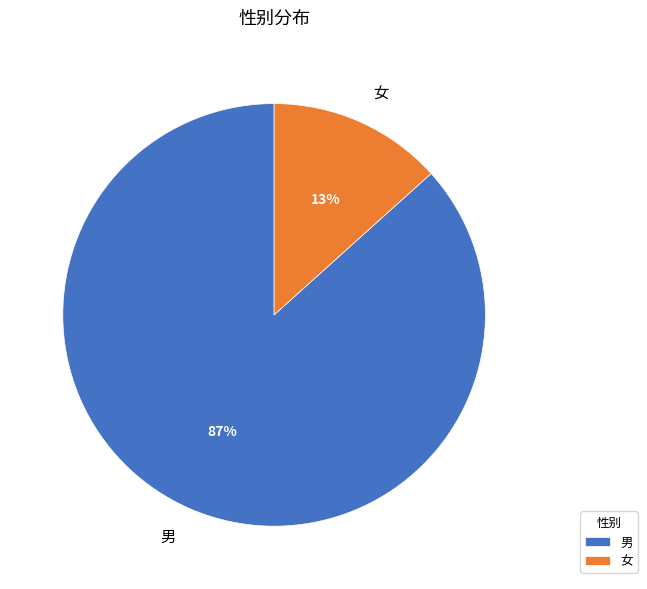

How many slices are in this pie chart?

2